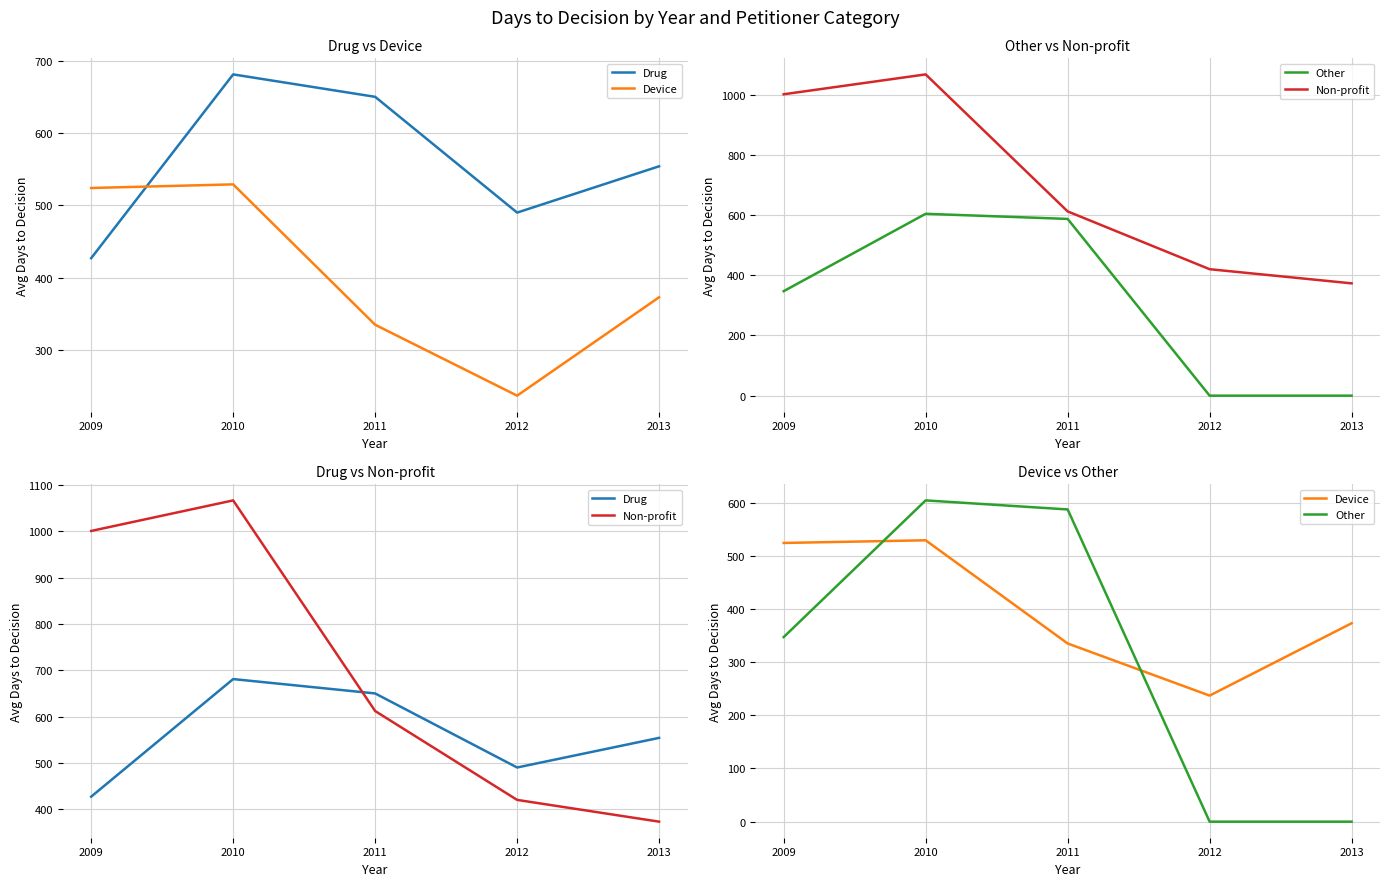

Is the value of Non-profit at 2009 greater than the value of Device at 2013?

Yes